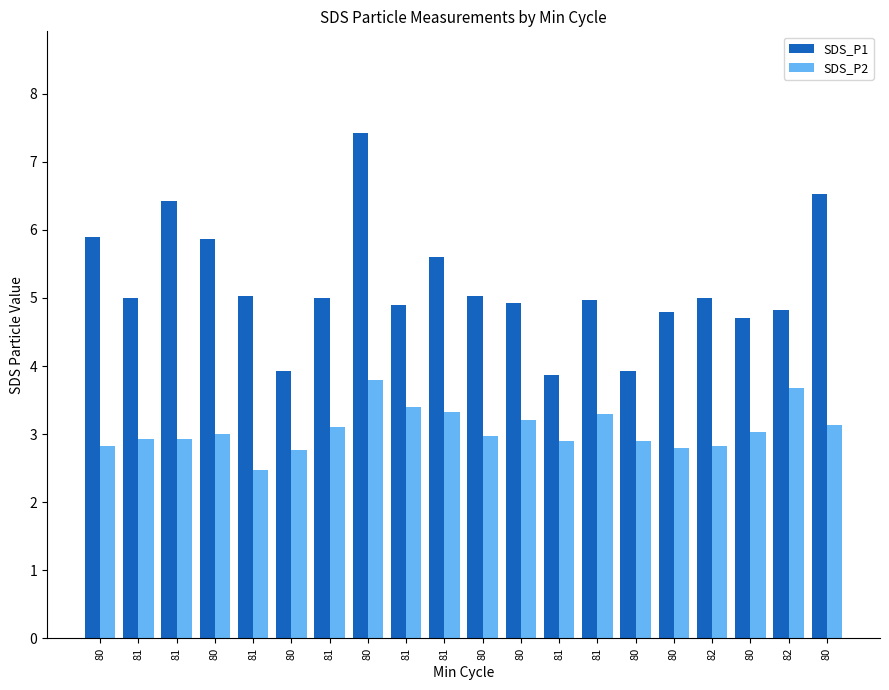

How many series are shown in this chart?

2